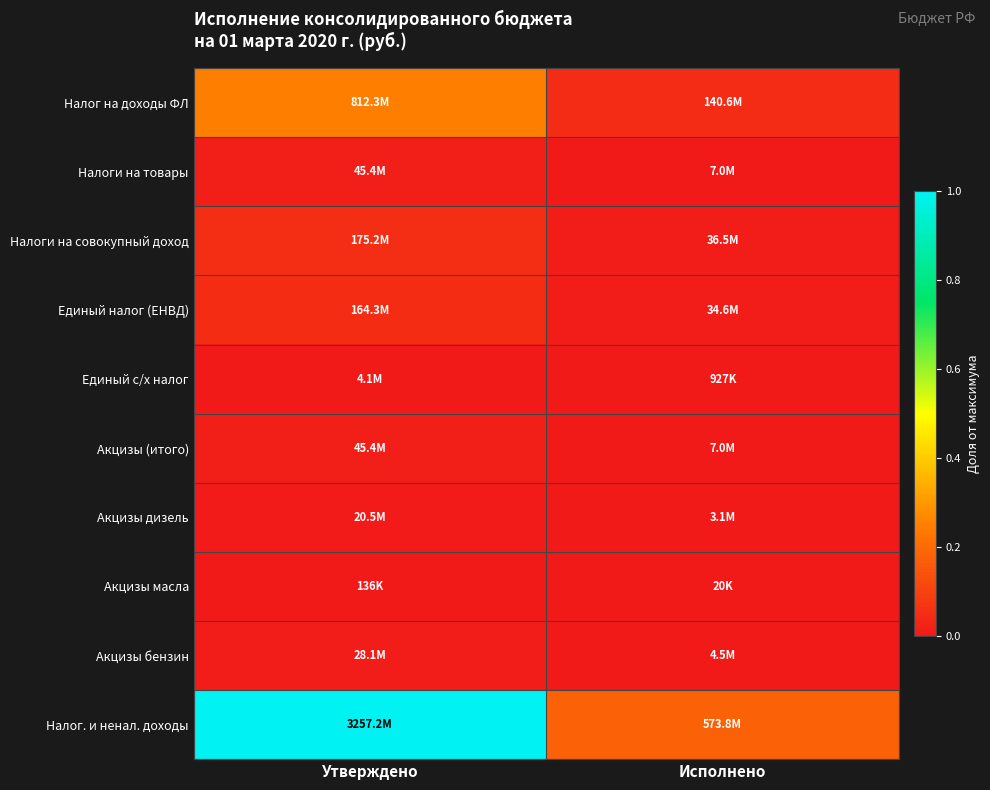

What is the spread (max minus min) of values at Утверждено?

1.0